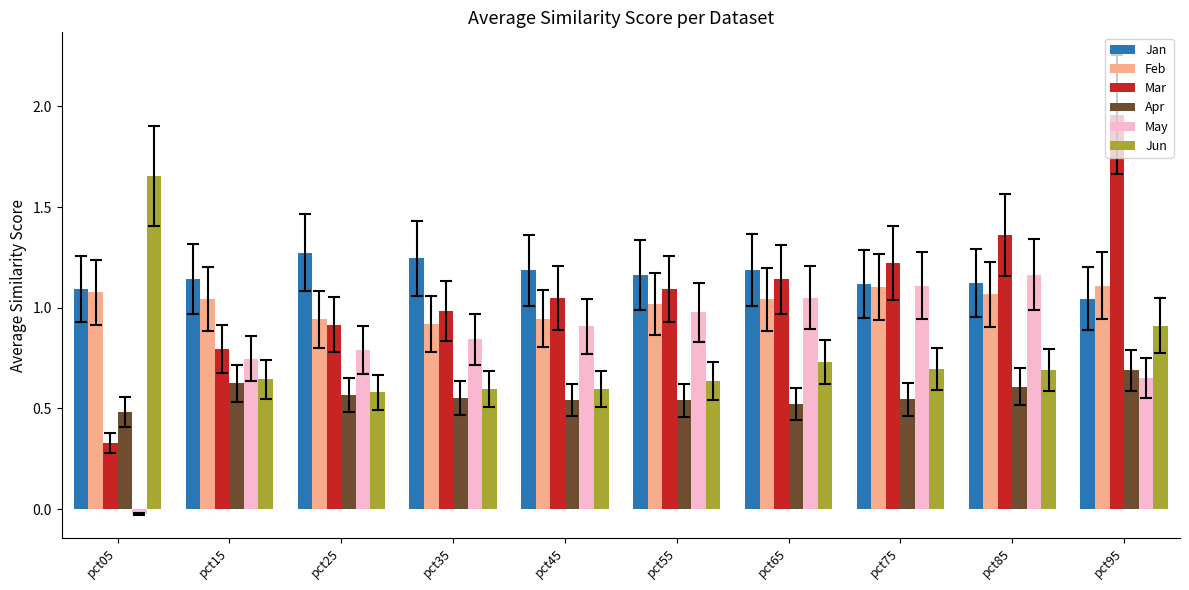

True or false: Jun has a value of 0.7 at pct85.

True